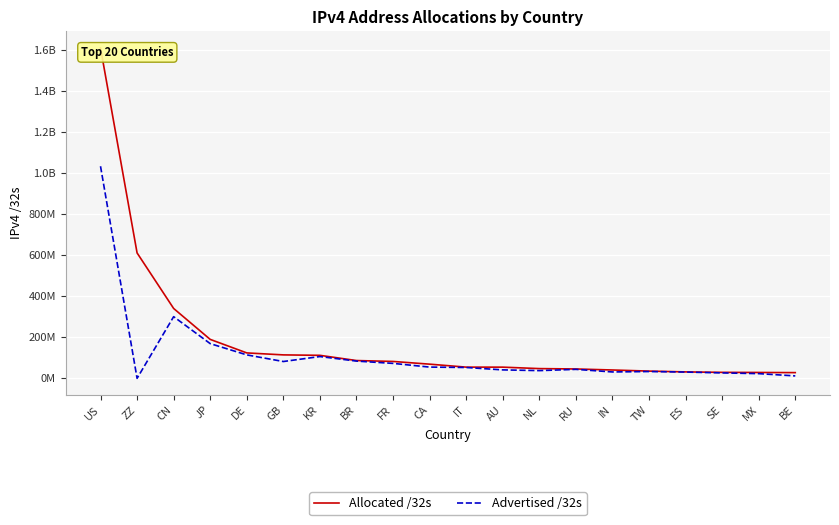

At which label does Advertised /32s first exceed 53277184?

US